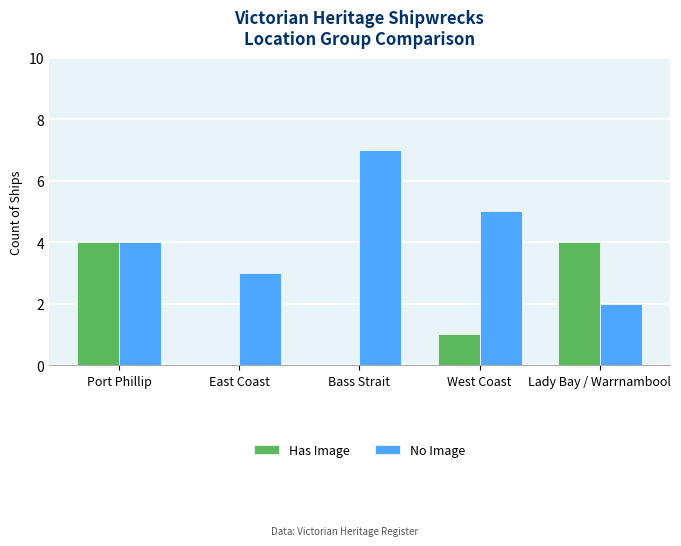

Which series has the largest range (max minus min)?

No Image